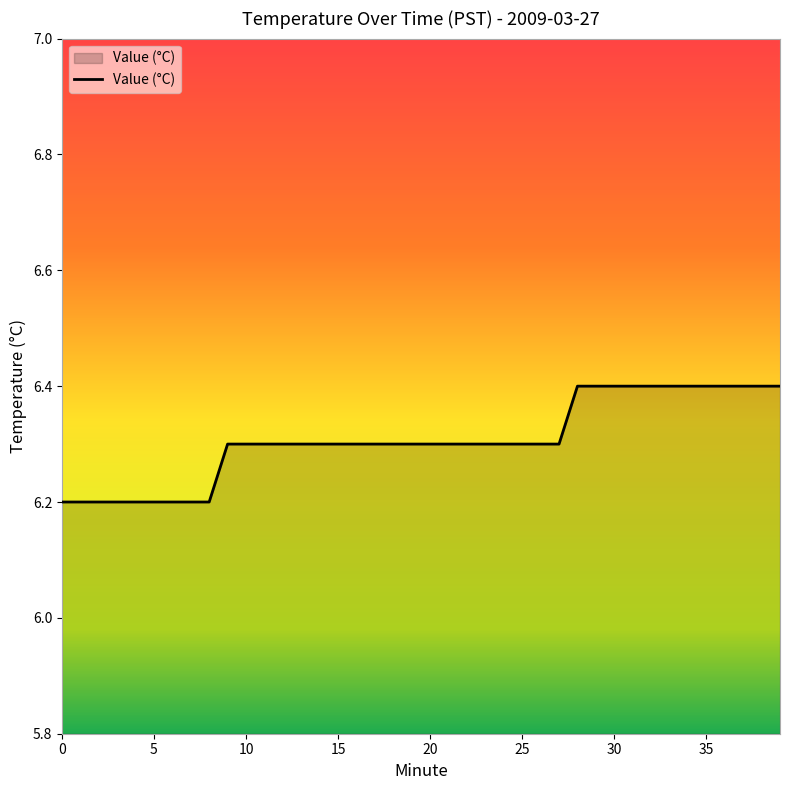

What is the difference between the second highest and second lowest values?

0.2